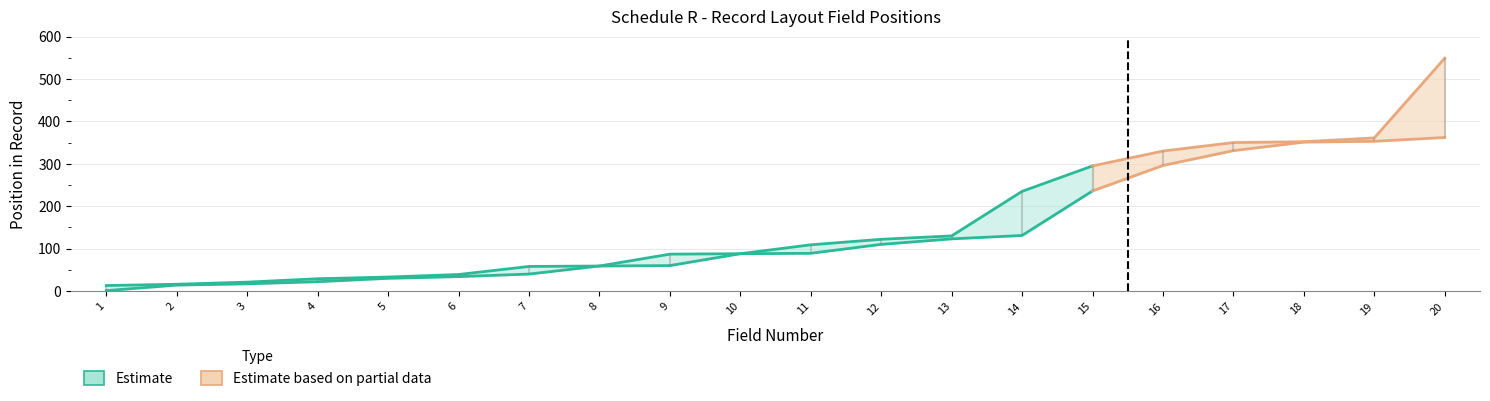

Rank the categories by Ending Position value from lowest to highest.

1, 2, 3, 4, 5, 6, 7, 8, 9, 10, 11, 12, 13, 14, 15, 16, 17, 18, 19, 20